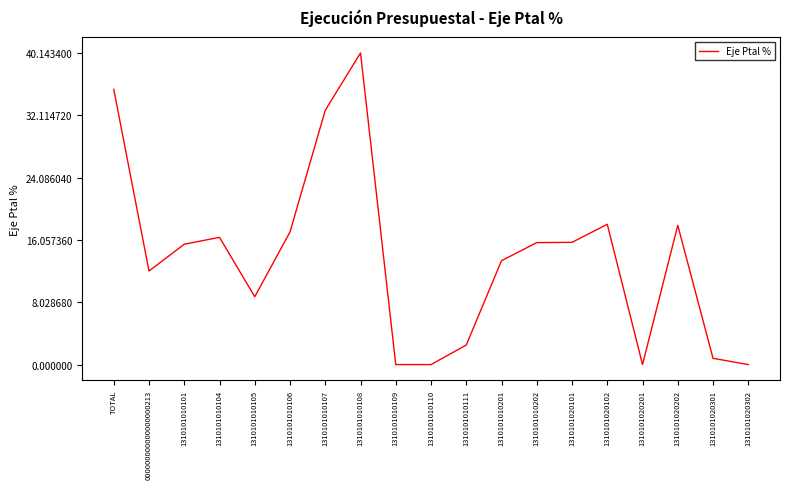

What is the difference between the maximum and minimum values?

40.1